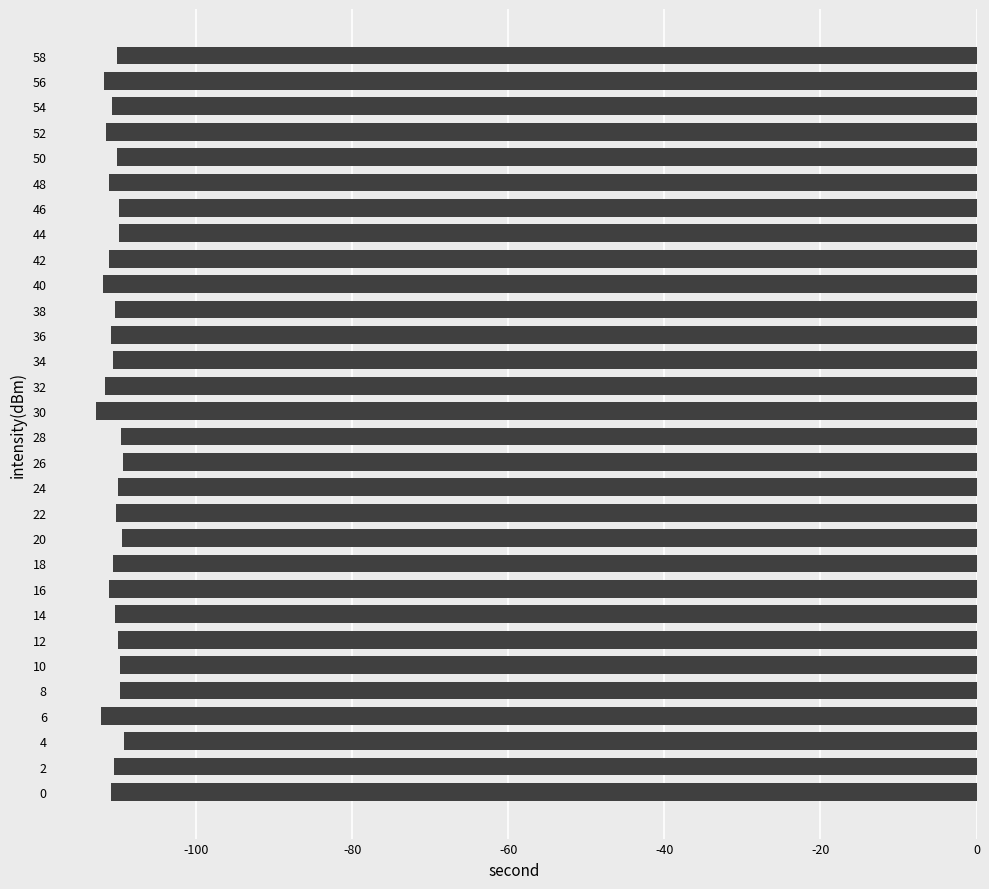

What is the maximum value shown in the chart?

-109.3